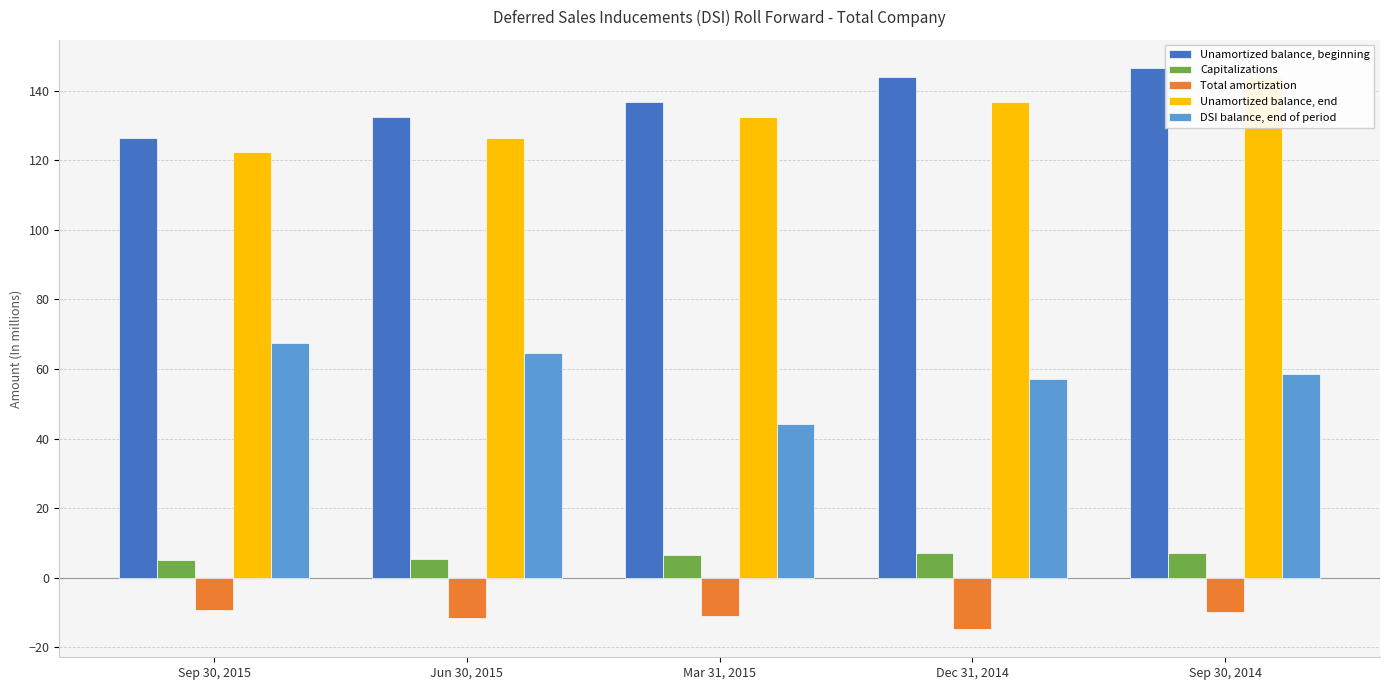

Reading right to left, extract all data points from this chart.

Unamortized balance, beginning: Sep 30, 2014=146.5	Dec 31, 2014=144.0	Mar 31, 2015=136.7	Jun 30, 2015=132.3	Sep 30, 2015=126.3
Capitalizations: Sep 30, 2014=7.2	Dec 31, 2014=7.0	Mar 31, 2015=6.5	Jun 30, 2015=5.3	Sep 30, 2015=5.1
Total amortization: Sep 30, 2014=-9.9	Dec 31, 2014=-14.8	Mar 31, 2015=-11.1	Jun 30, 2015=-11.6	Sep 30, 2015=-9.3
Unamortized balance, end: Sep 30, 2014=144.0	Dec 31, 2014=136.7	Mar 31, 2015=132.3	Jun 30, 2015=126.3	Sep 30, 2015=122.4
DSI balance, end of period: Sep 30, 2014=58.6	Dec 31, 2014=57.1	Mar 31, 2015=44.3	Jun 30, 2015=64.6	Sep 30, 2015=67.5